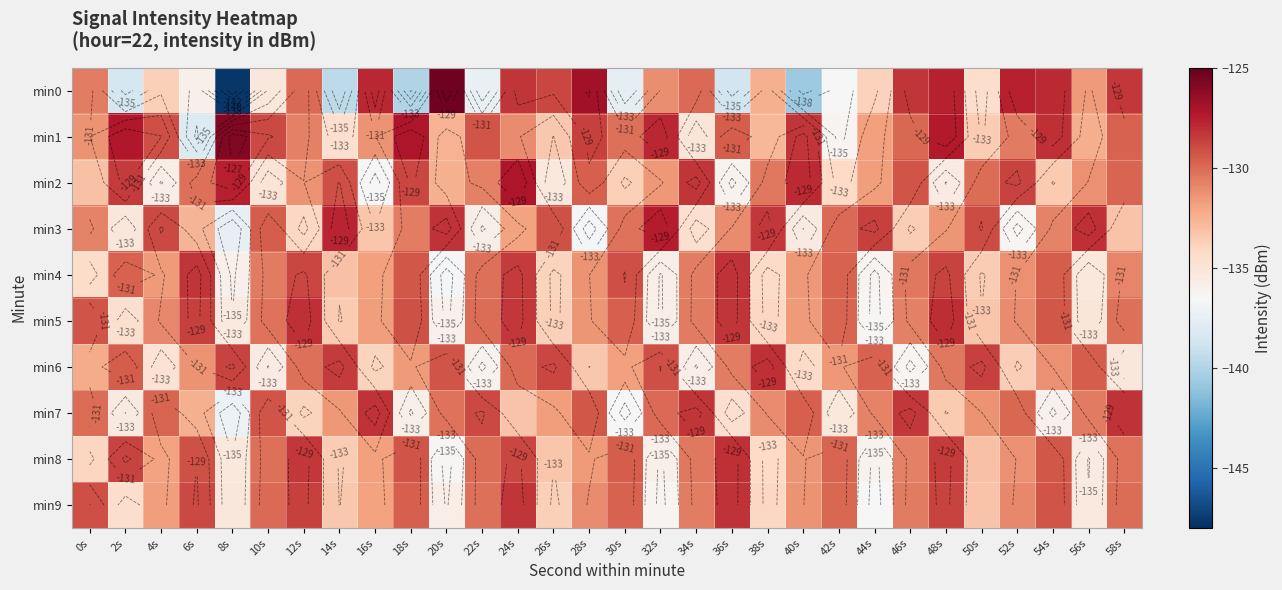

At which label does min6 first exceed -131?

2s